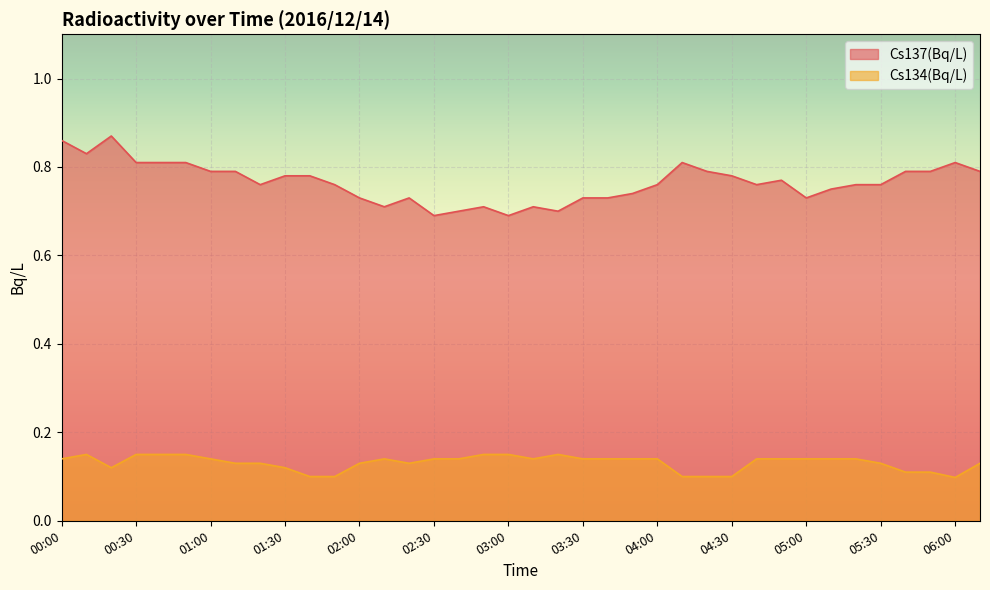

Which category has the highest value across all series?

00:20